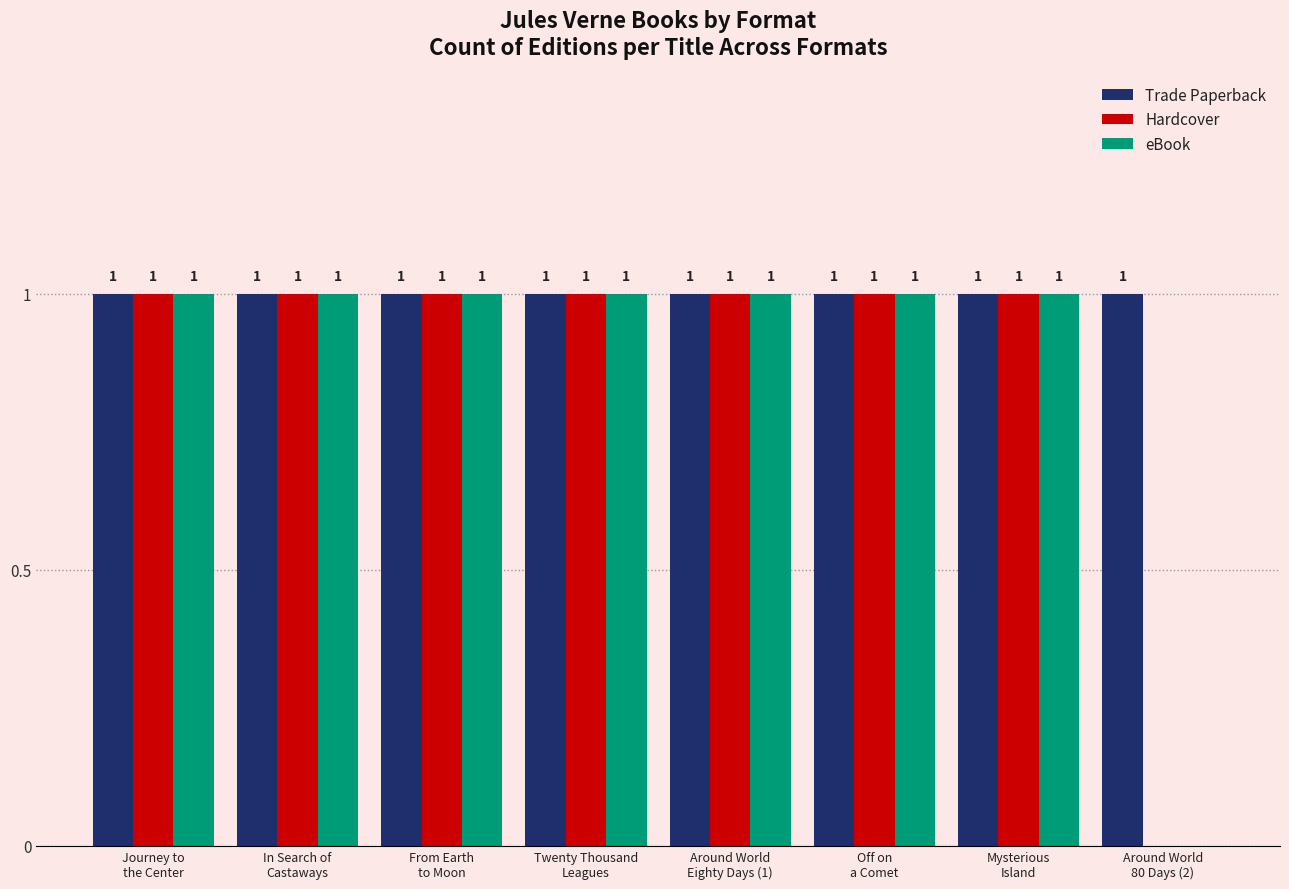

Is it true that Trade Paperback equals 1 at Mysterious
Island?

True